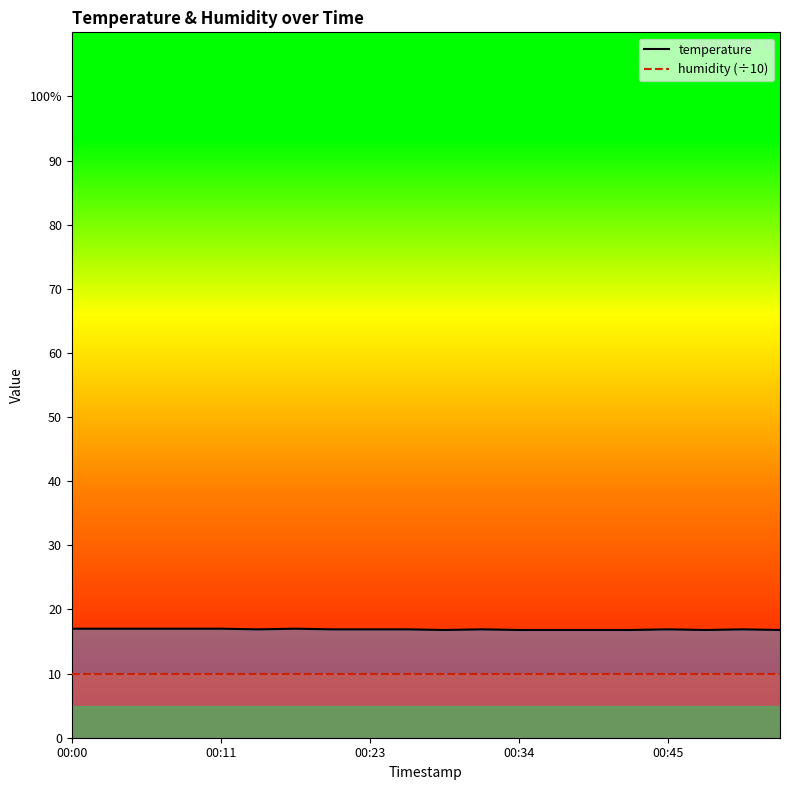

Is the value of humidity (÷10) at 10 greater than the value of temperature at 6?

No